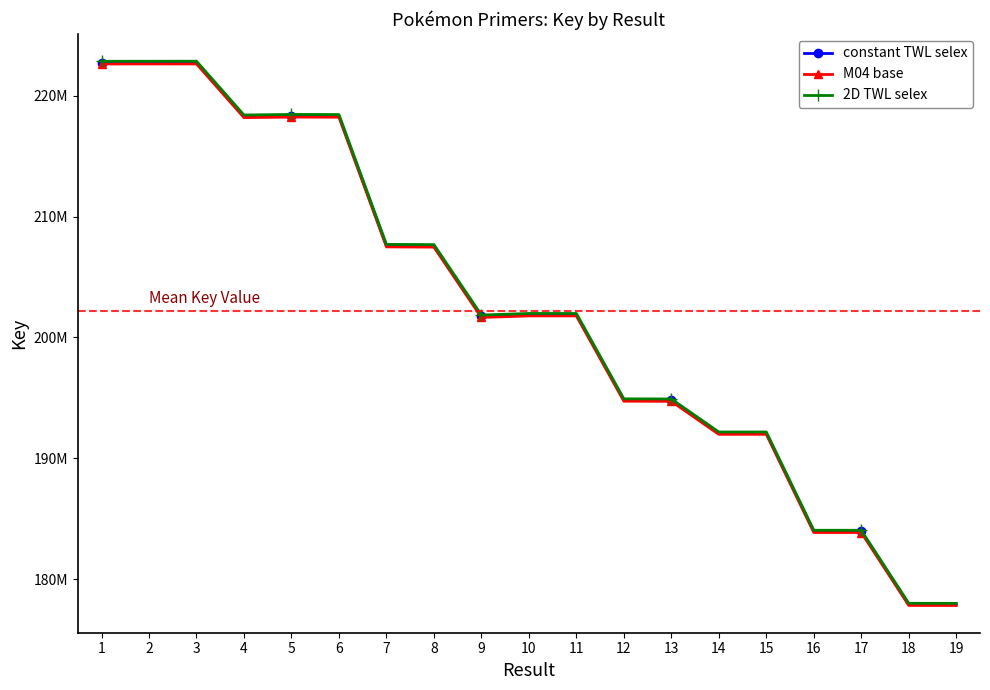

What is the value of the M04 base point at the 16th from the left?

183868881.6